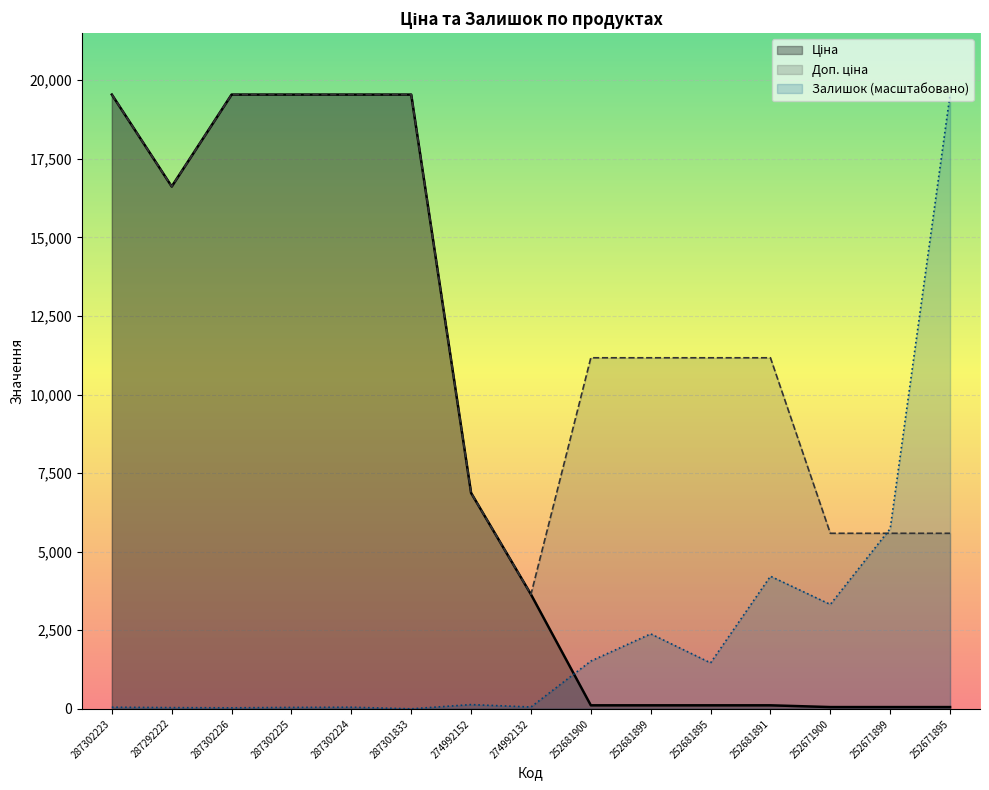

At which label does Ціна reach its peak?

287302223